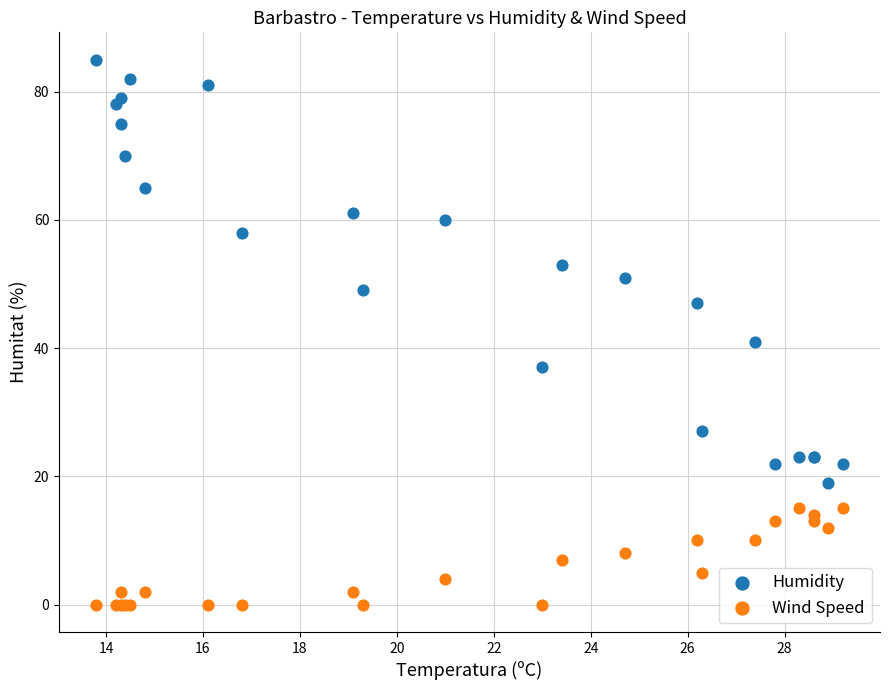

Which series has the largest Y range (max minus min)?

Humidity